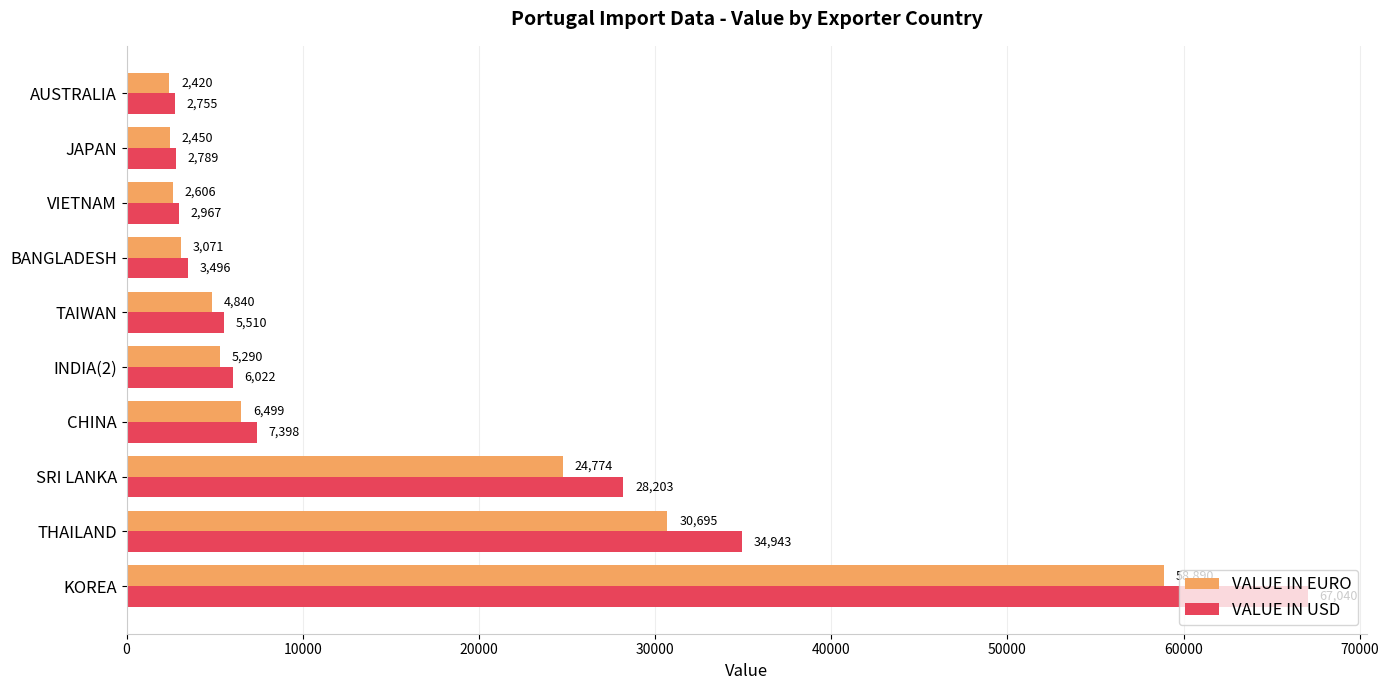

What is the sum of all VALUE IN USD values?

161123.4